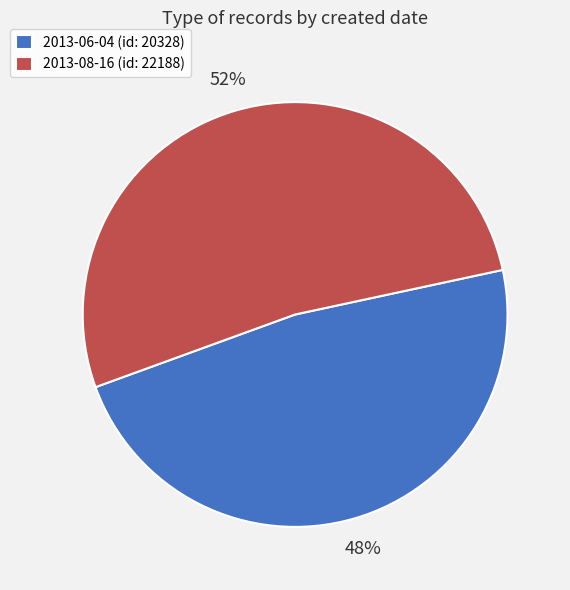

Approximately how many times larger is the value at 2013-08-16 compared to 2013-06-04?

1.1